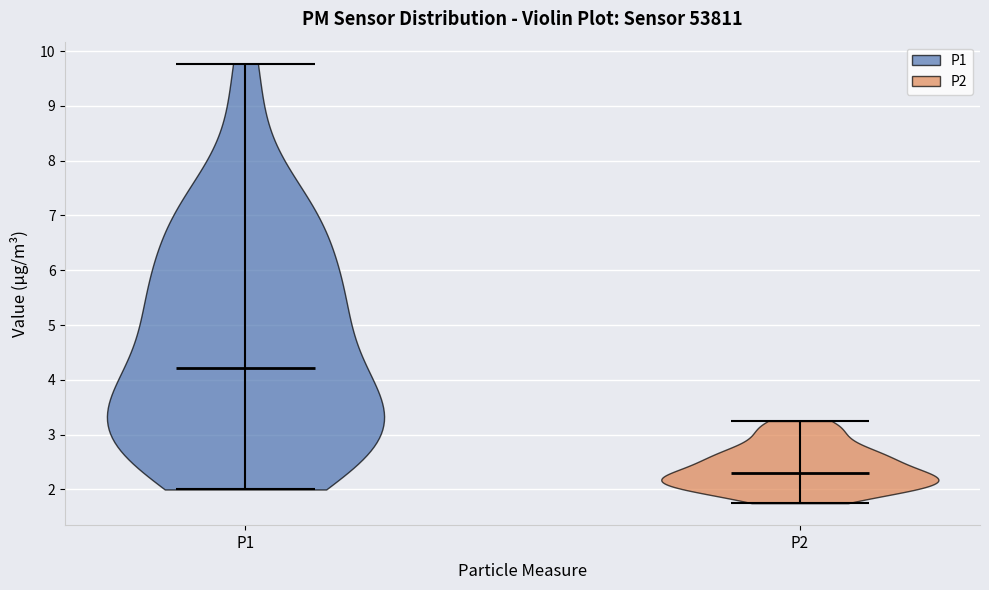

Reading left to right, read every violin against the y-axis: where its median line is, and the lowest and highest points it reaches. The values are not printed on the chart, so give them approximately, as read against the axis.

P1: median line 4.2, lowest point 2.0, highest point 9.8
P2: median line 2.3, lowest point 1.8, highest point 3.3